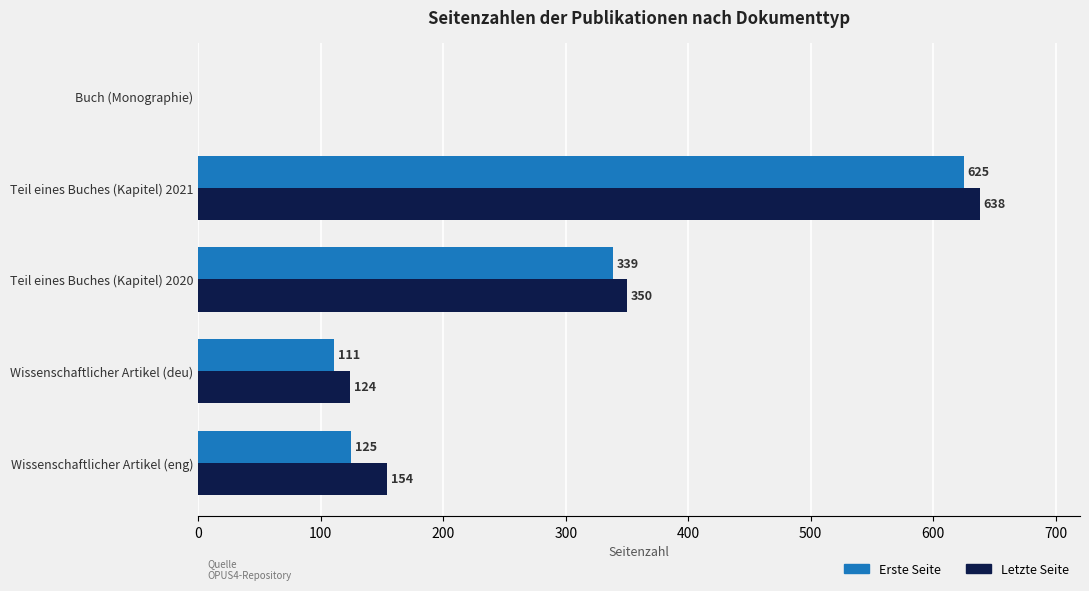

Is it true that Erste Seite equals 125 at Wissenschaftlicher Artikel (eng)?

True